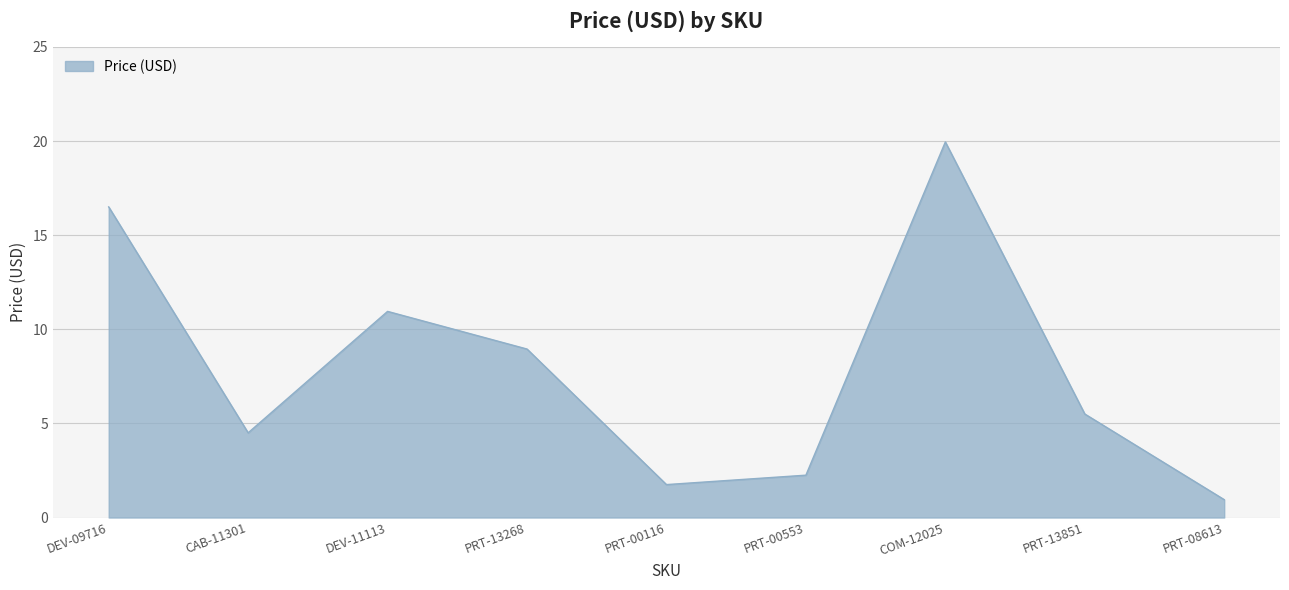

The chart shows a value of 10.9 at DEV-11113. True or false?

True